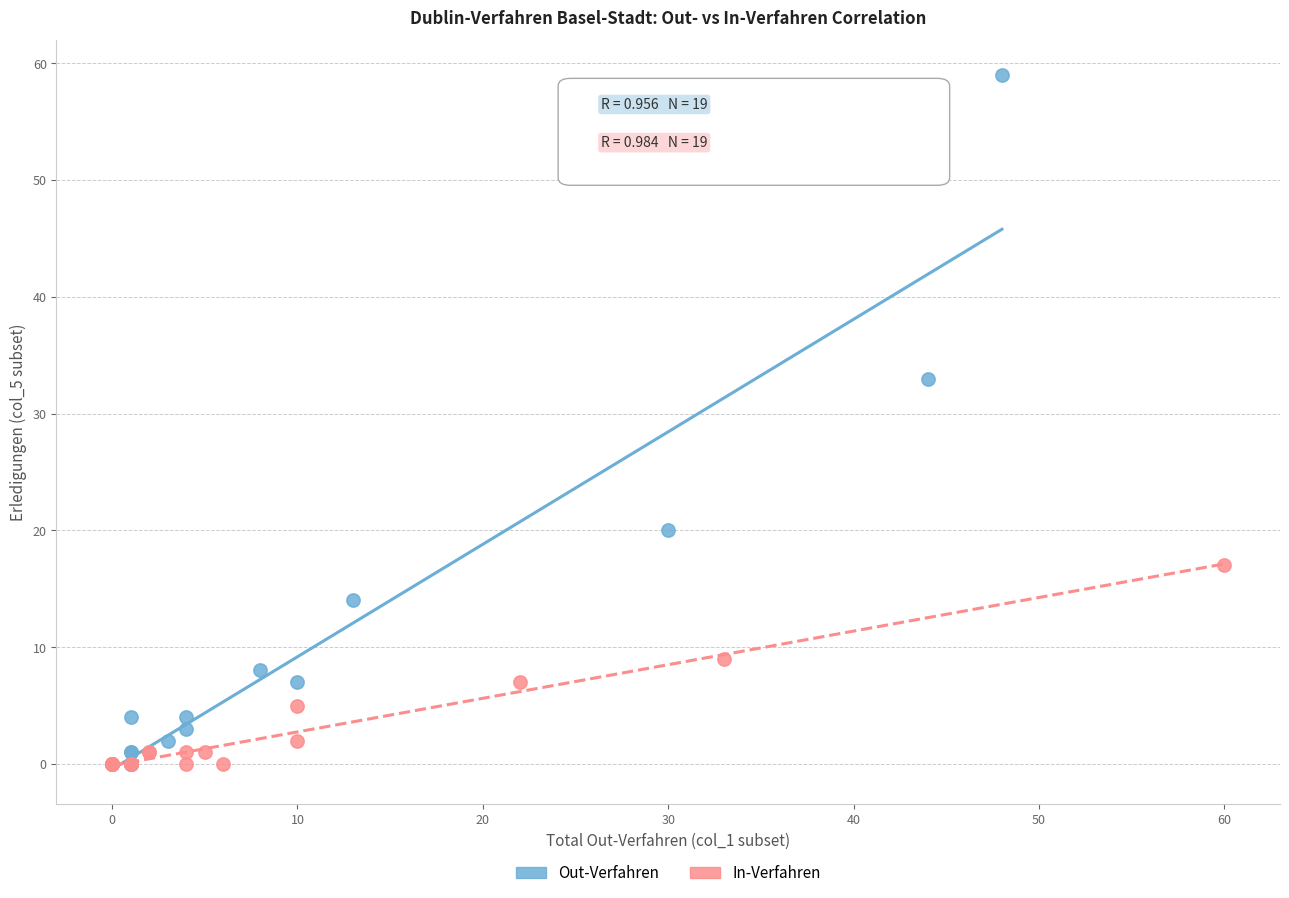

Which series contains the highest Y value?

Out-Verfahren